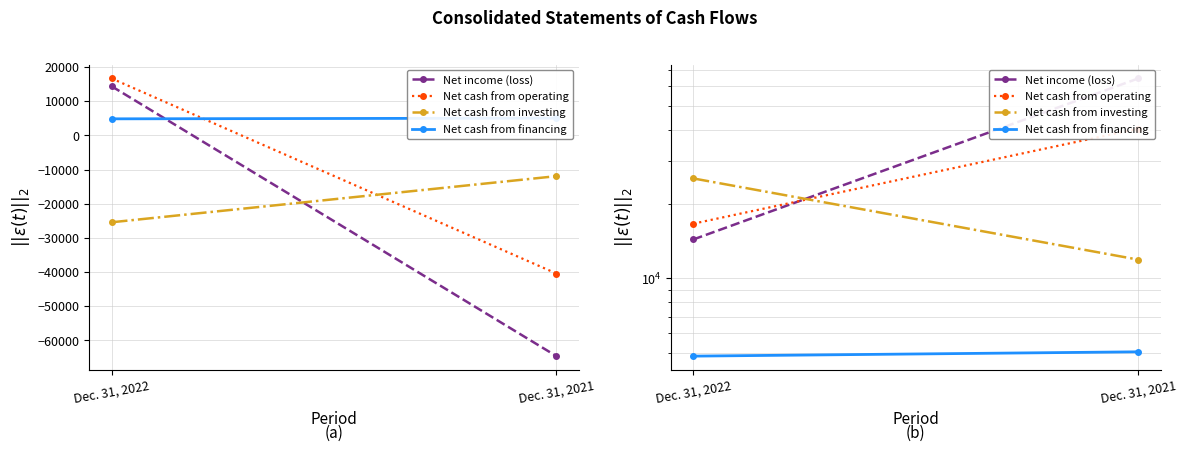

How many lines are shown in the chart?

4